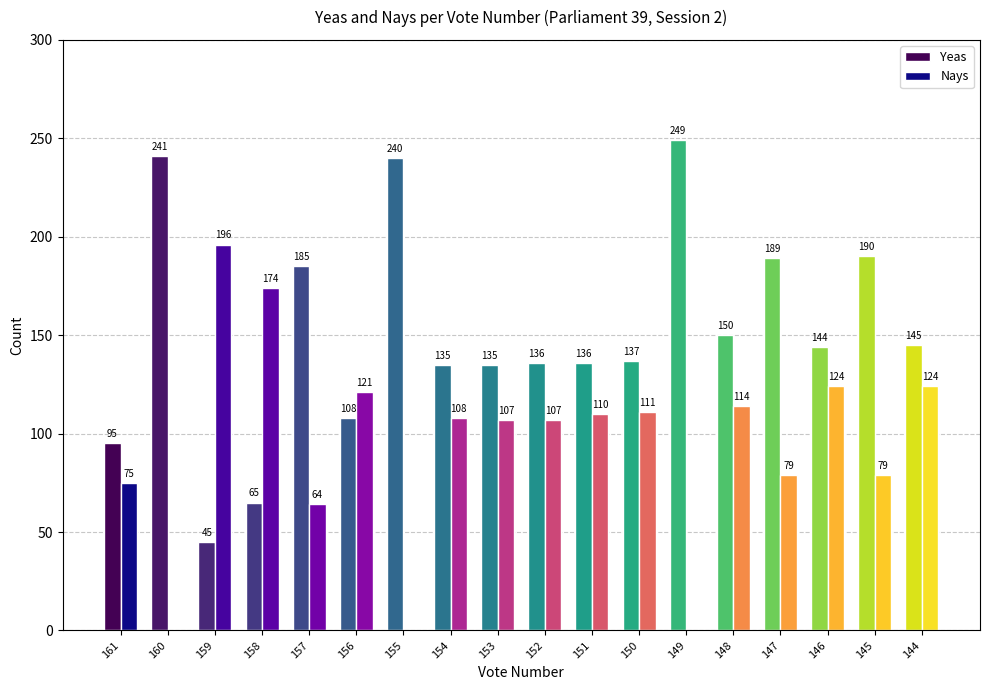

True or false: Yeas has a value of 185 at 157.

True